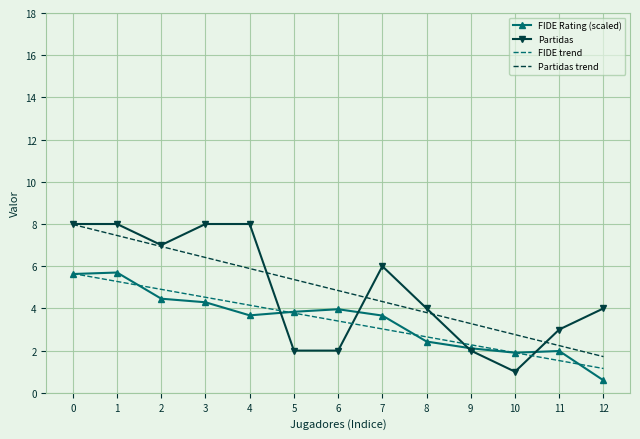

True or false: Partidas trend has a value of 1.2 at 7.

False